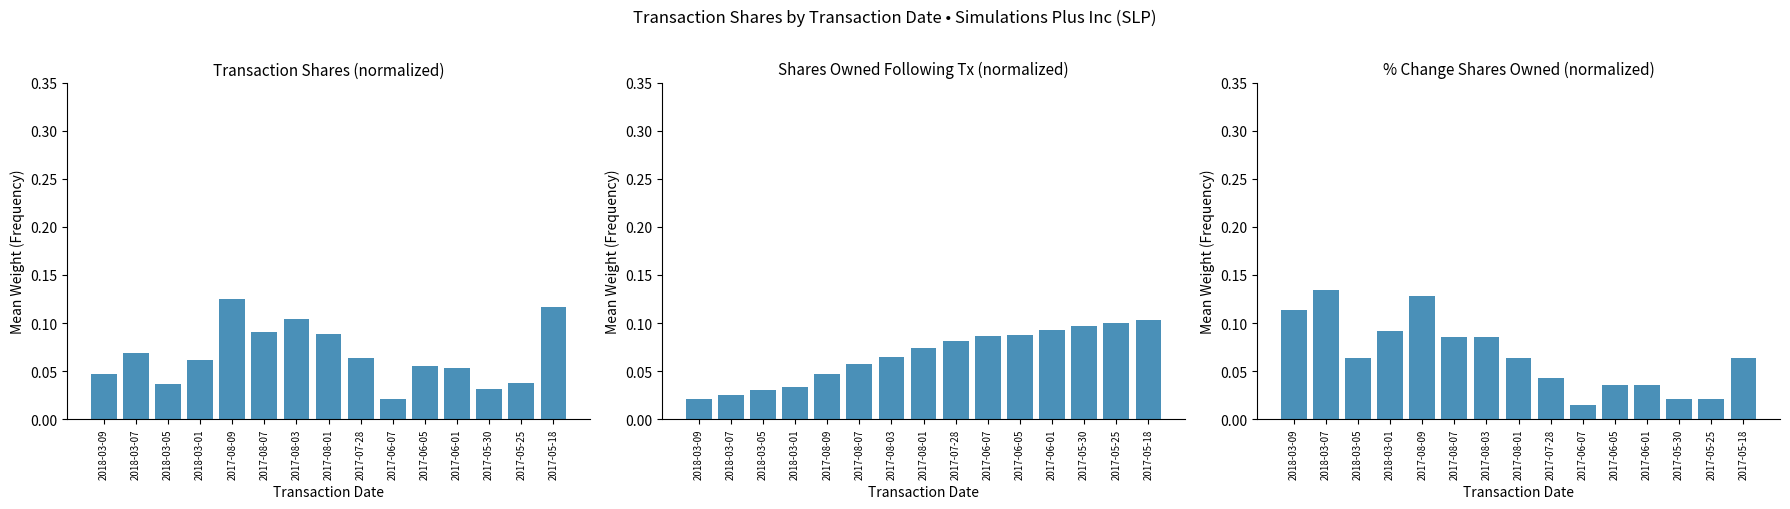

Which label corresponds to the smallest value in the chart?

2017-06-07